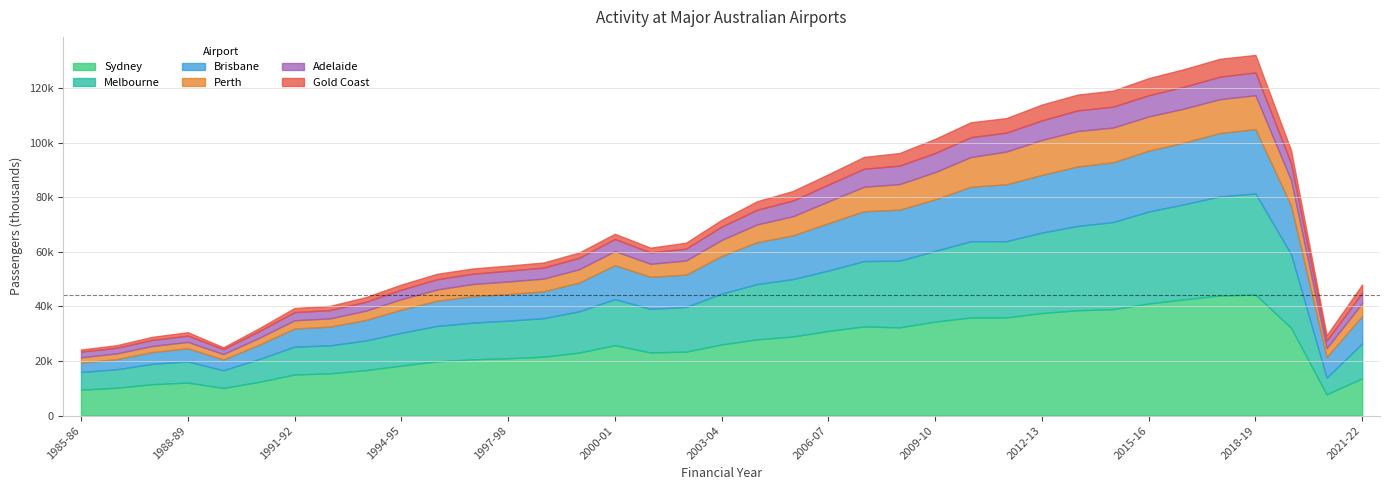

What is the difference between the Adelaide values at 2004-05 and 2014-15?

2307.4